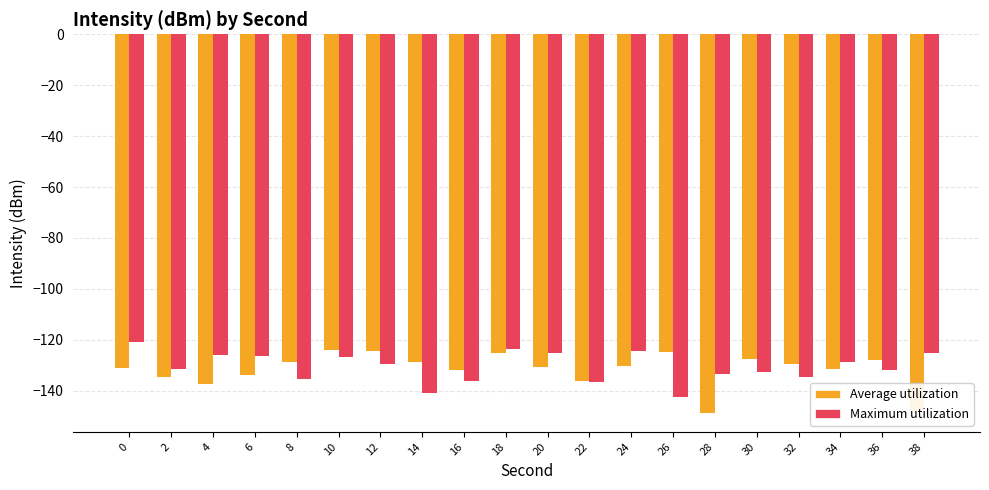

What is the sum of all Maximum utilization values?

-2612.4